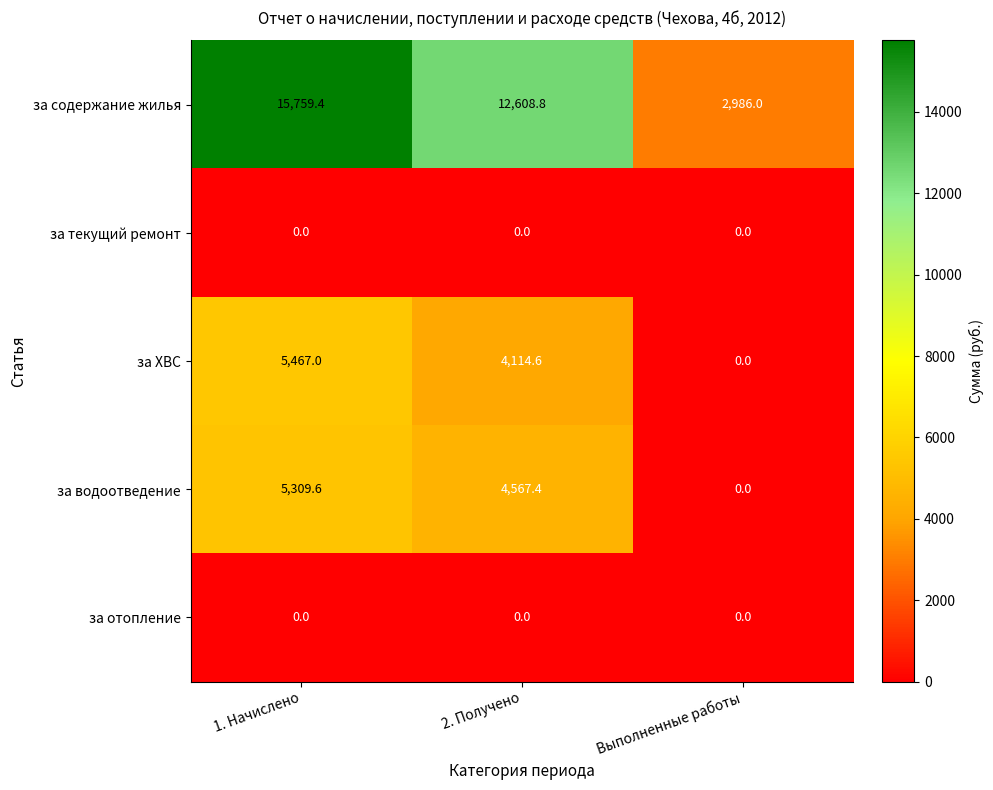

Reading left to right, what are all the values shown in this chart?

за содержание жилья: 15759.4	12608.8	2986.0
за текущий ремонт: 0.0	0.0	0.0
за ХВС: 5467.0	4114.6	0.0
за водоотведение: 5309.6	4567.4	0.0
за отопление: 0.0	0.0	0.0